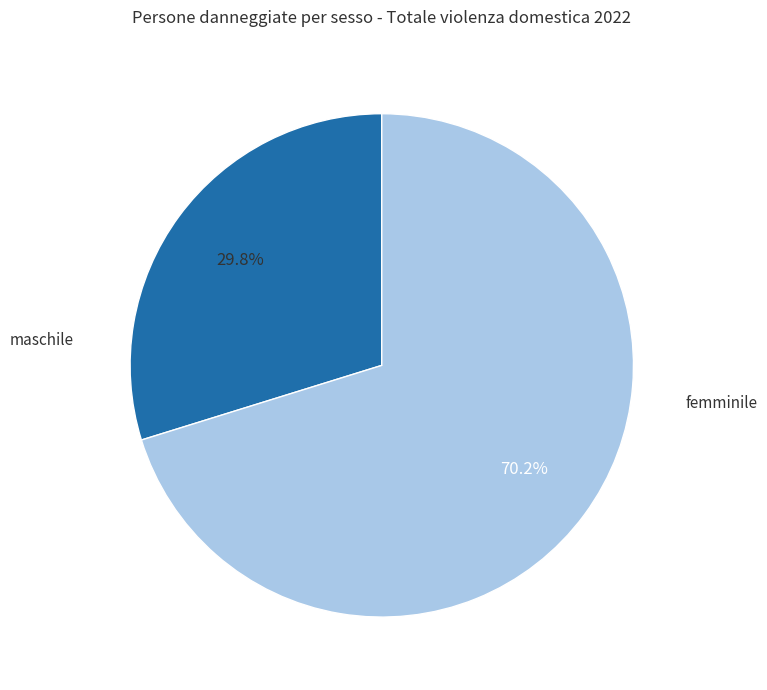

Does any single category account for the majority?

Yes